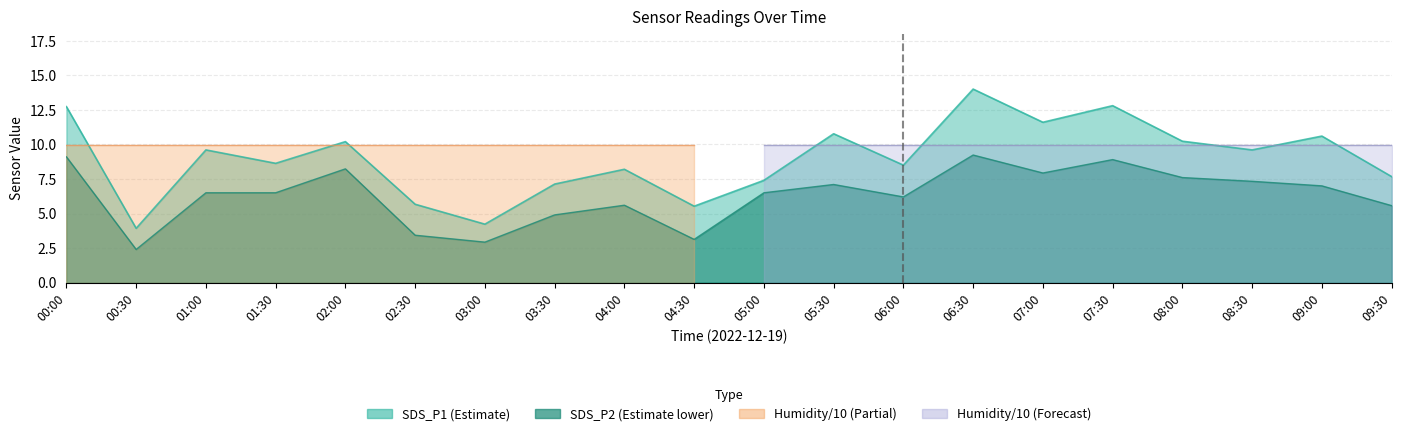

The SDS_P1 series shows 8.5 at 06:00. True or false?

True